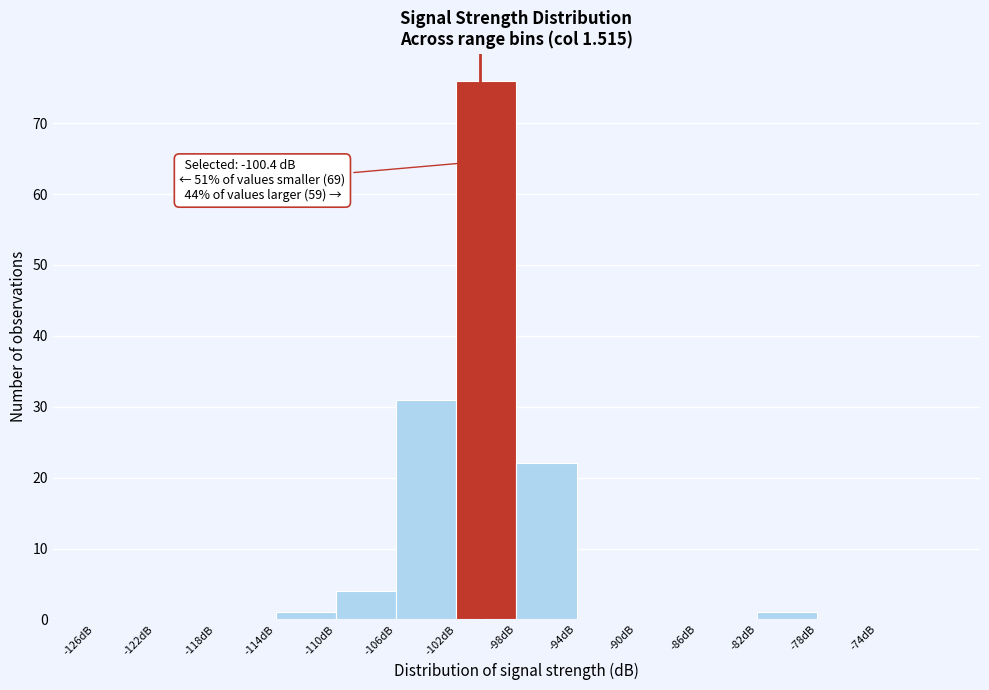

Over which range of the x-axis is the bar tallest?

-102 to -98